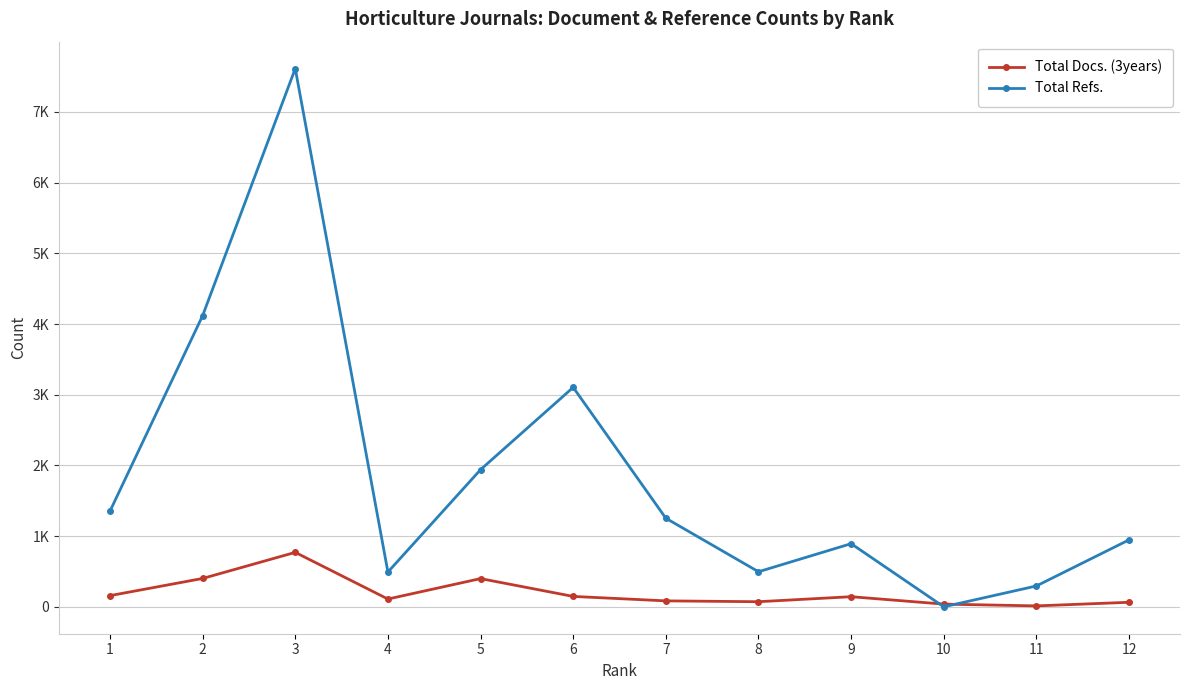

Between 6 and 5, which is larger?

5